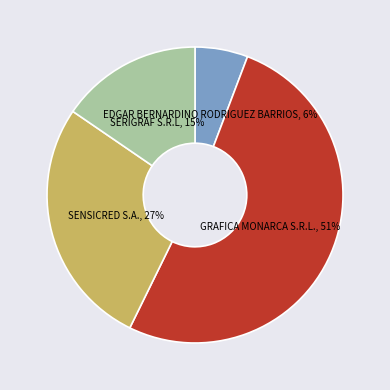

To the nearest percent, what is the difference between the SERIGRAF S.R.L and GRAFICA MONARCA S.R.L. slice percentages?

36%